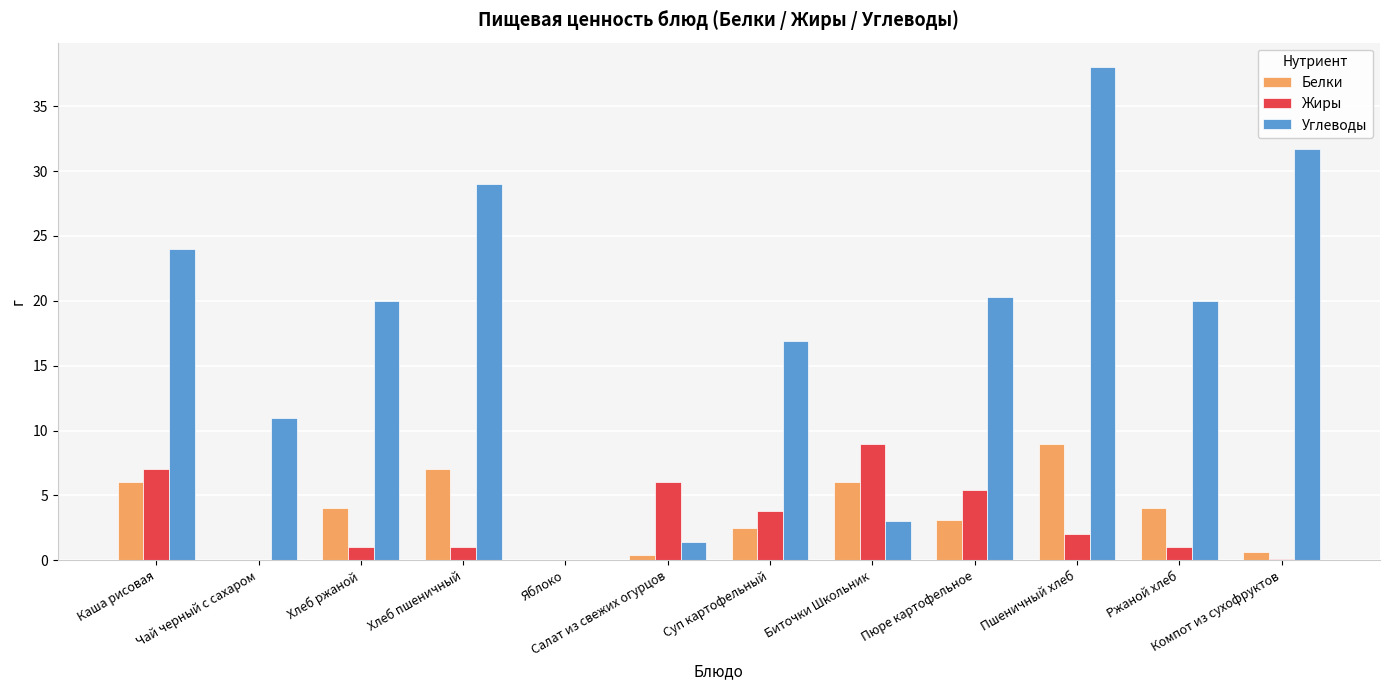

Read the Жиры value at Компот из сухофруктов.

0.1